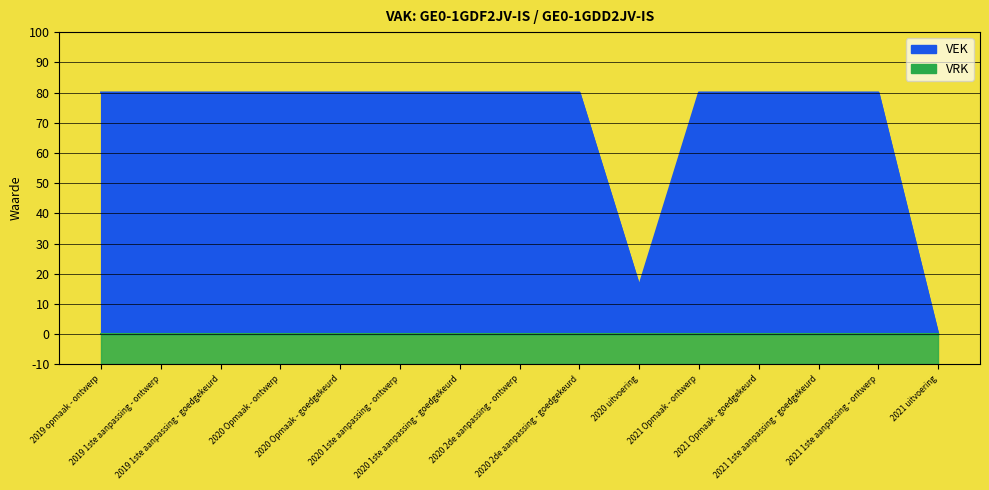

What is the maximum value for VEK?

80